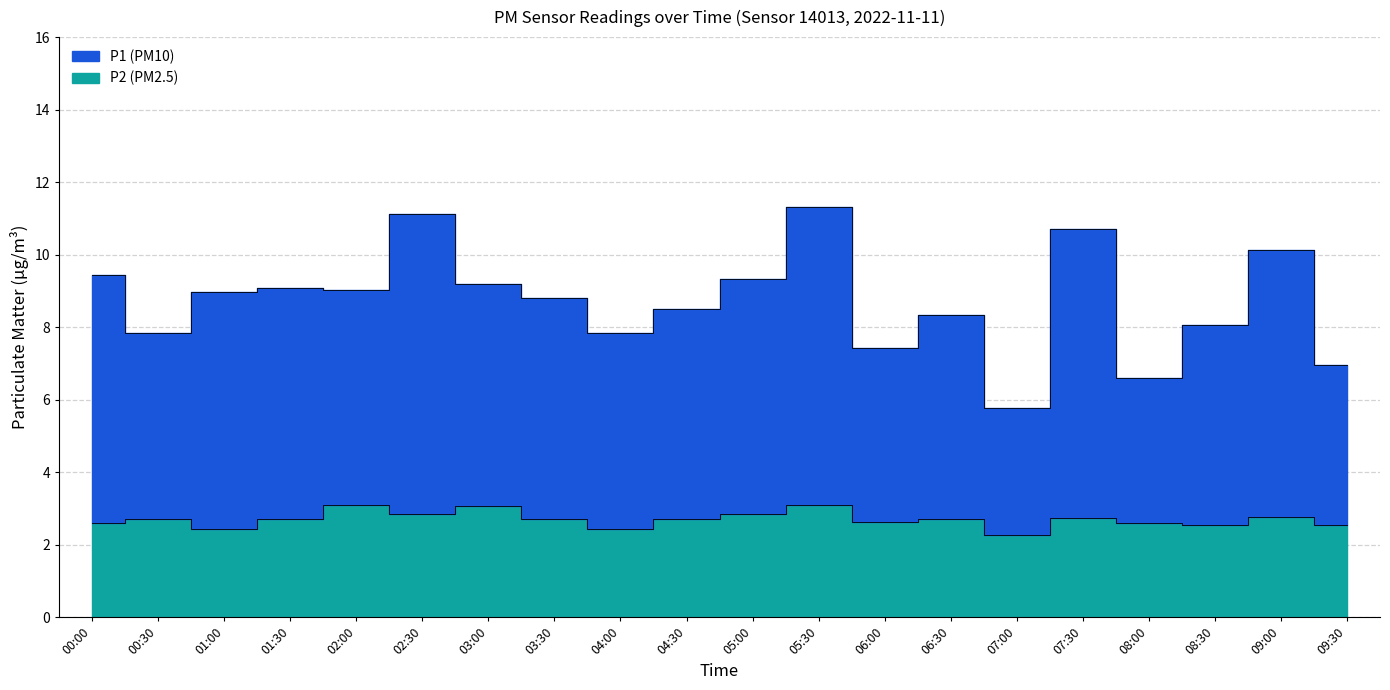

True or false: P2 and P1 cross at least once.

False